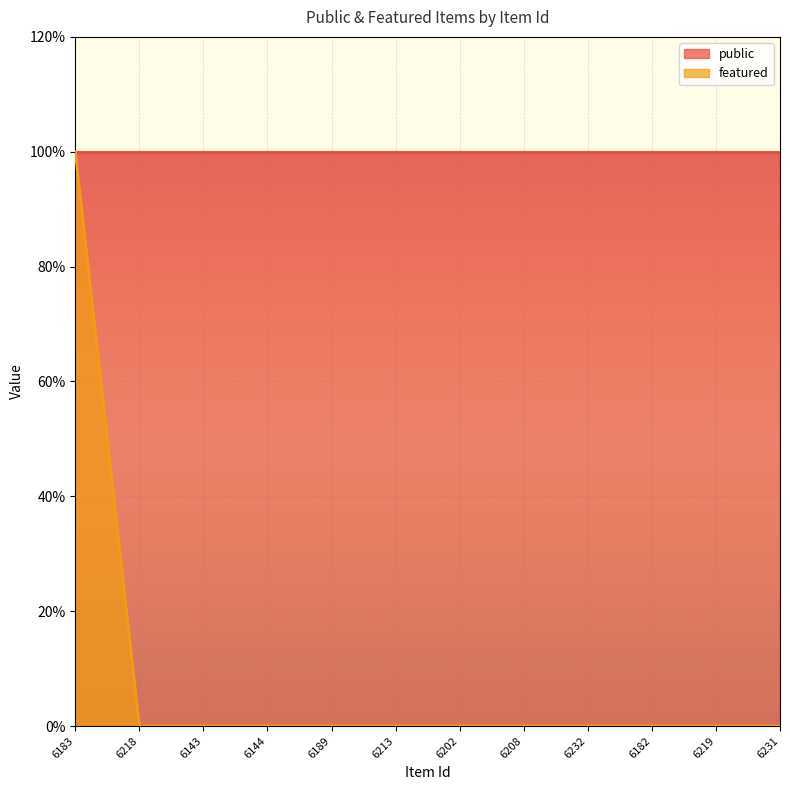

True or false: the data shows 0 at 6202.

False